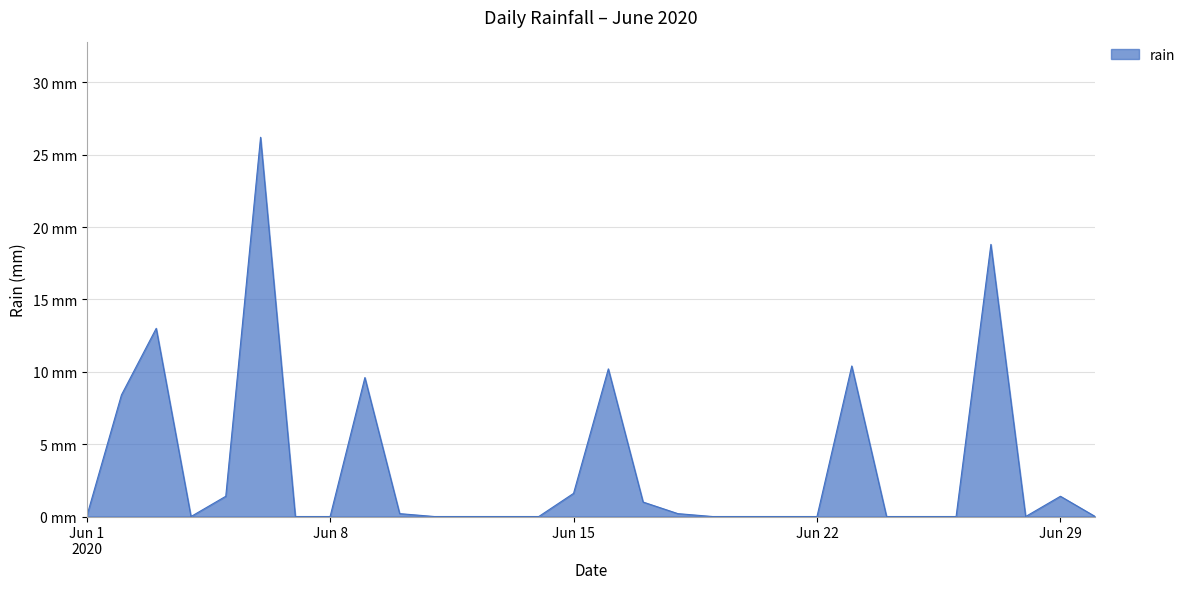

What is the average value?

3.4